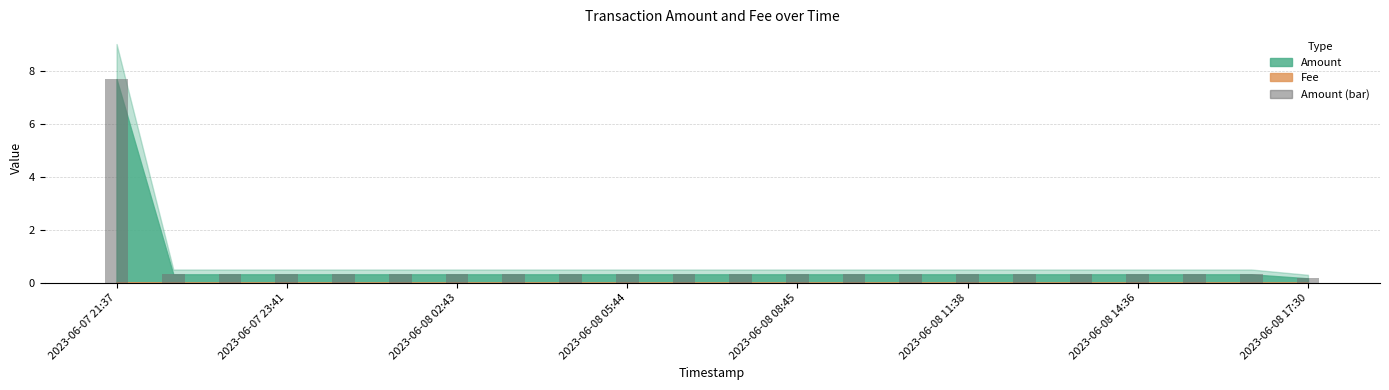

What is the difference between the maximum and minimum values?

7.5